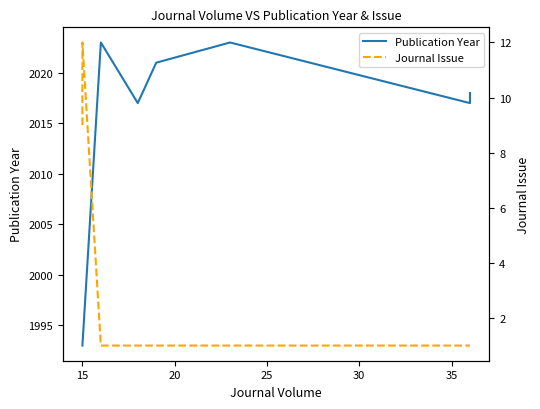

Rank the series by their maximum value, from lowest to highest.

Journal Issue, Publication Year